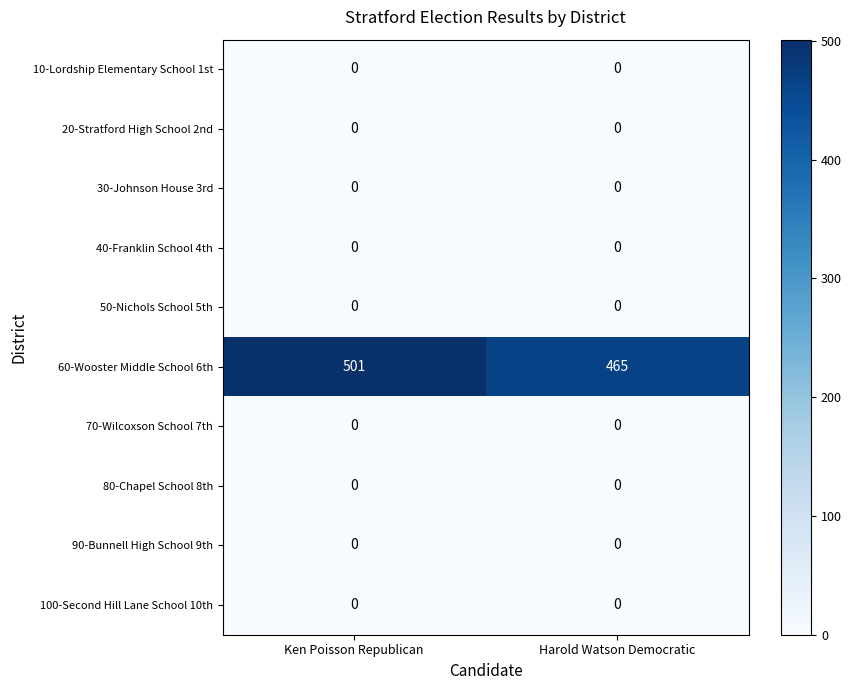

At how many categories does at least one series exceed 104?

2